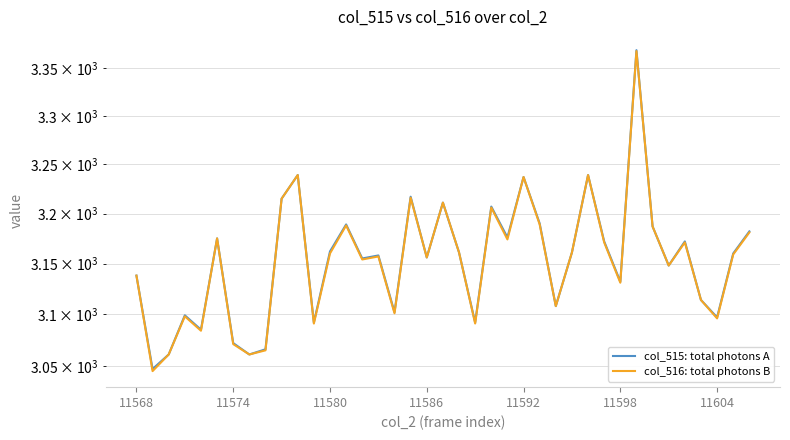

Is this an area chart (filled region under the line)?

No